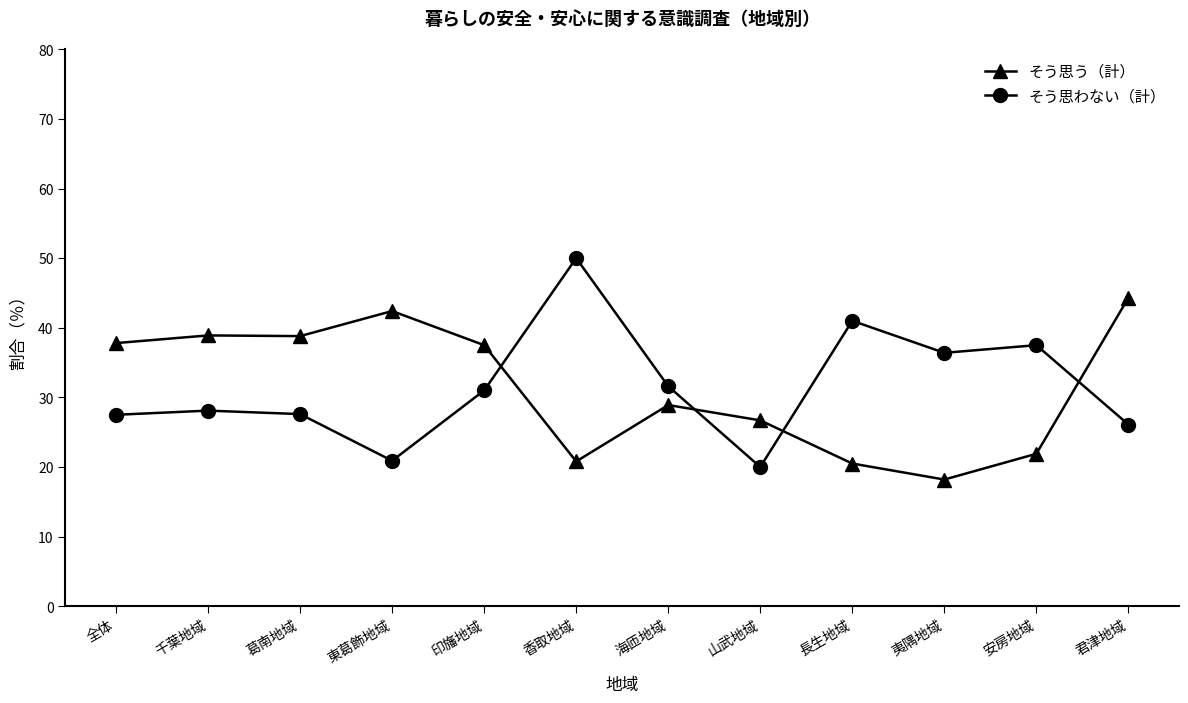

What position from the right is 印旛地域?

8